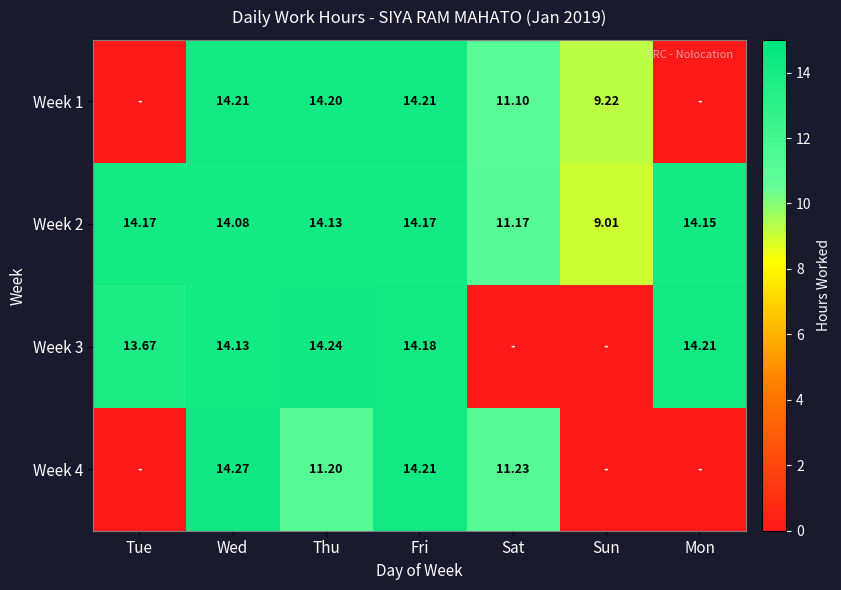

Is it true that Week 4 equals 18.1 at Sat?

False